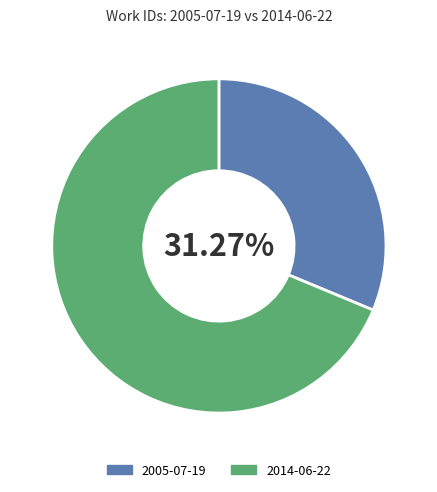

Which slice is the largest?

2014-06-22